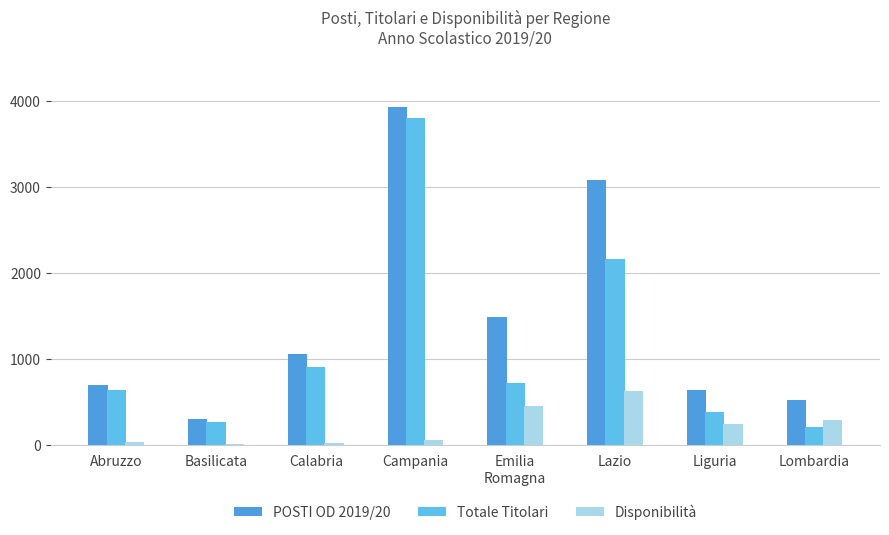

What is the average value of the Totale Titolari series?

1135